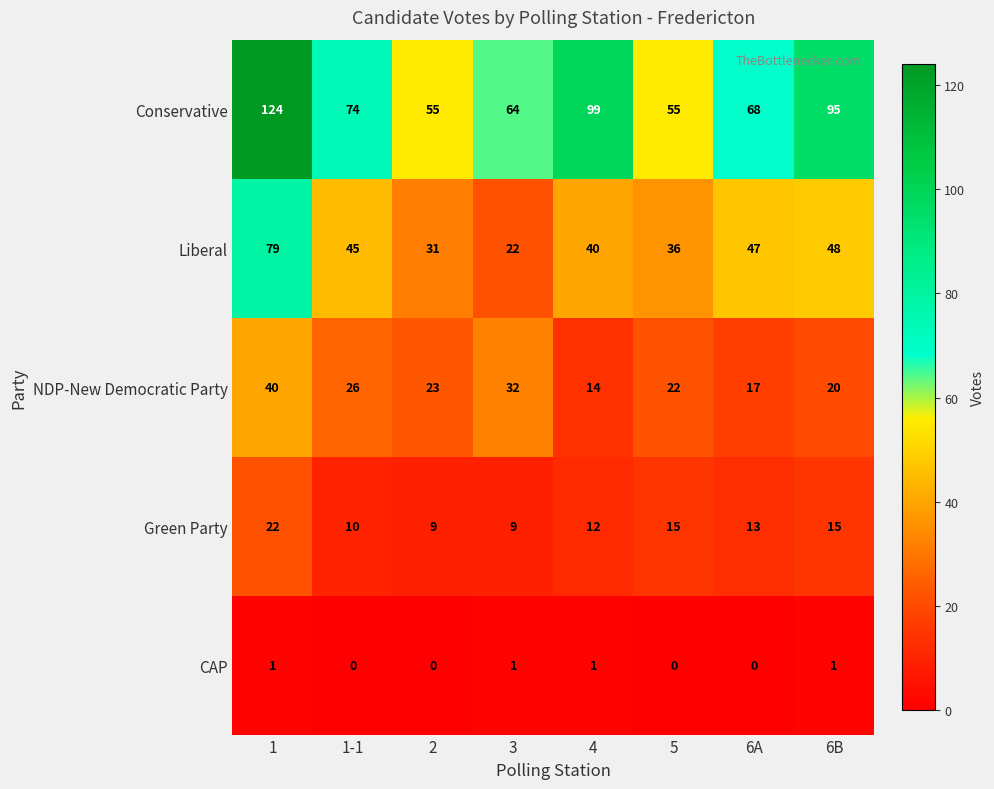

Which series changed the most between 3 and 6A?

Liberal